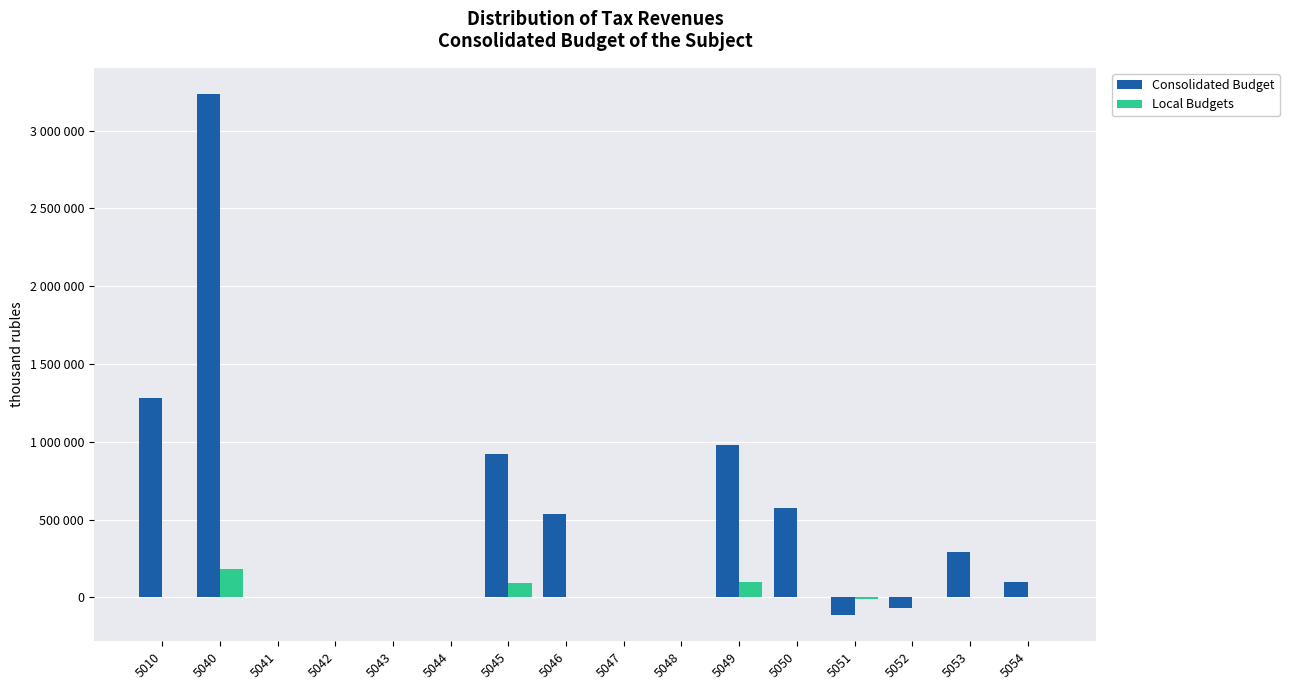

Which series changed the most between 5051 and 5052?

Consolidated Budget